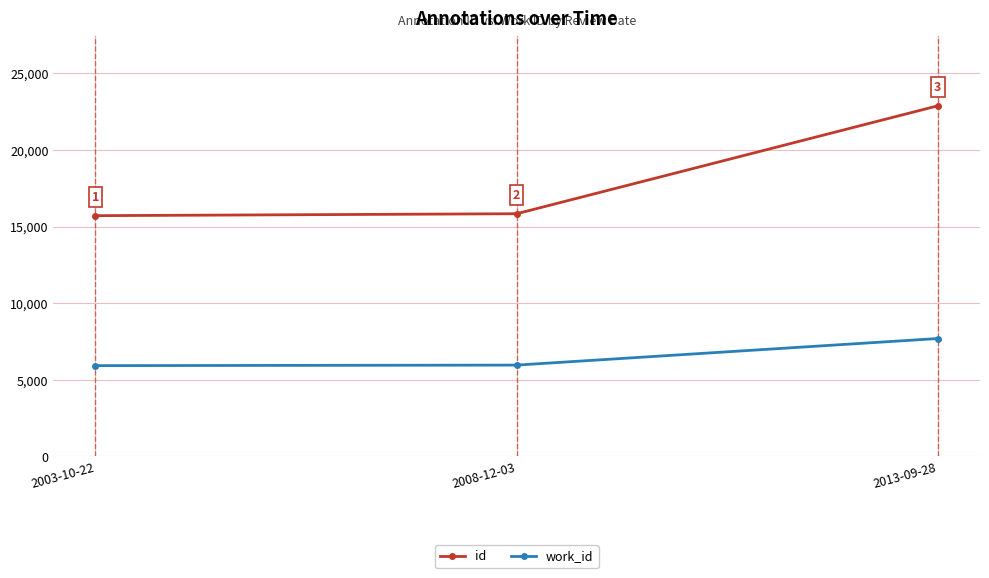

What is the total value across all series at 2008-12-03?

21797